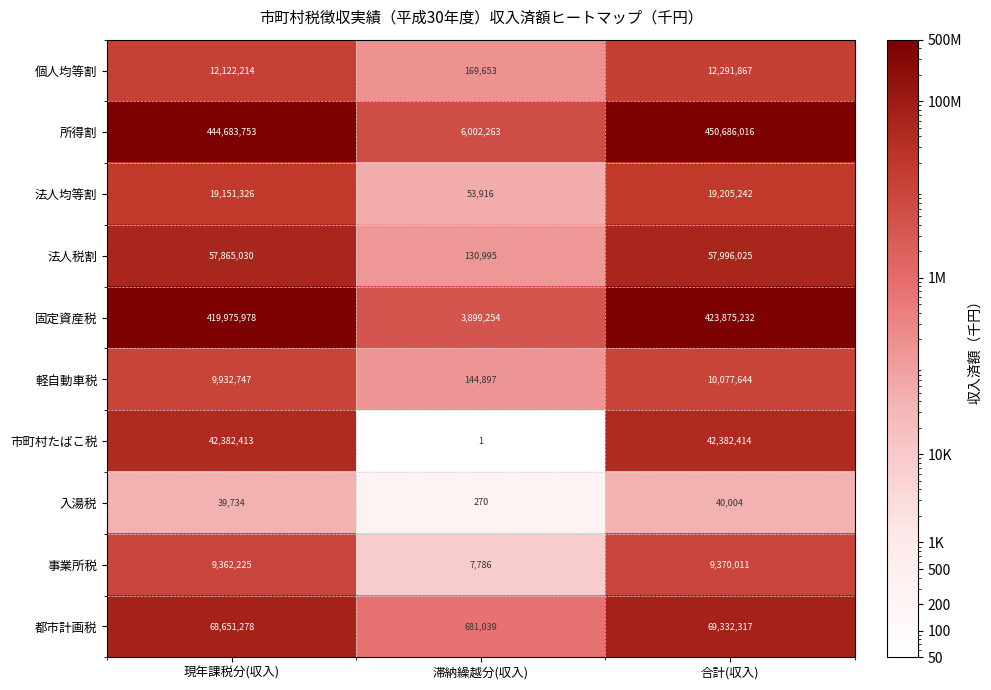

How many data points does each series have?

3